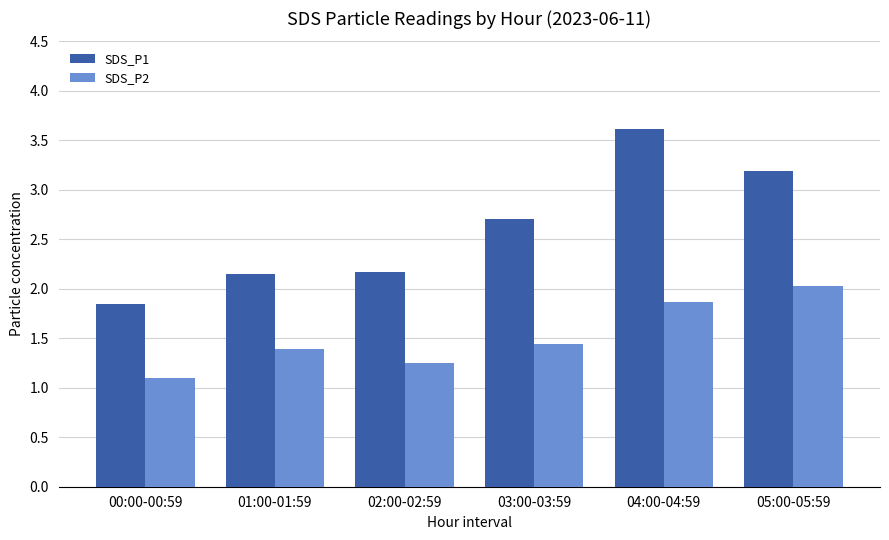

What is the average value of the SDS_P2 series?

1.5